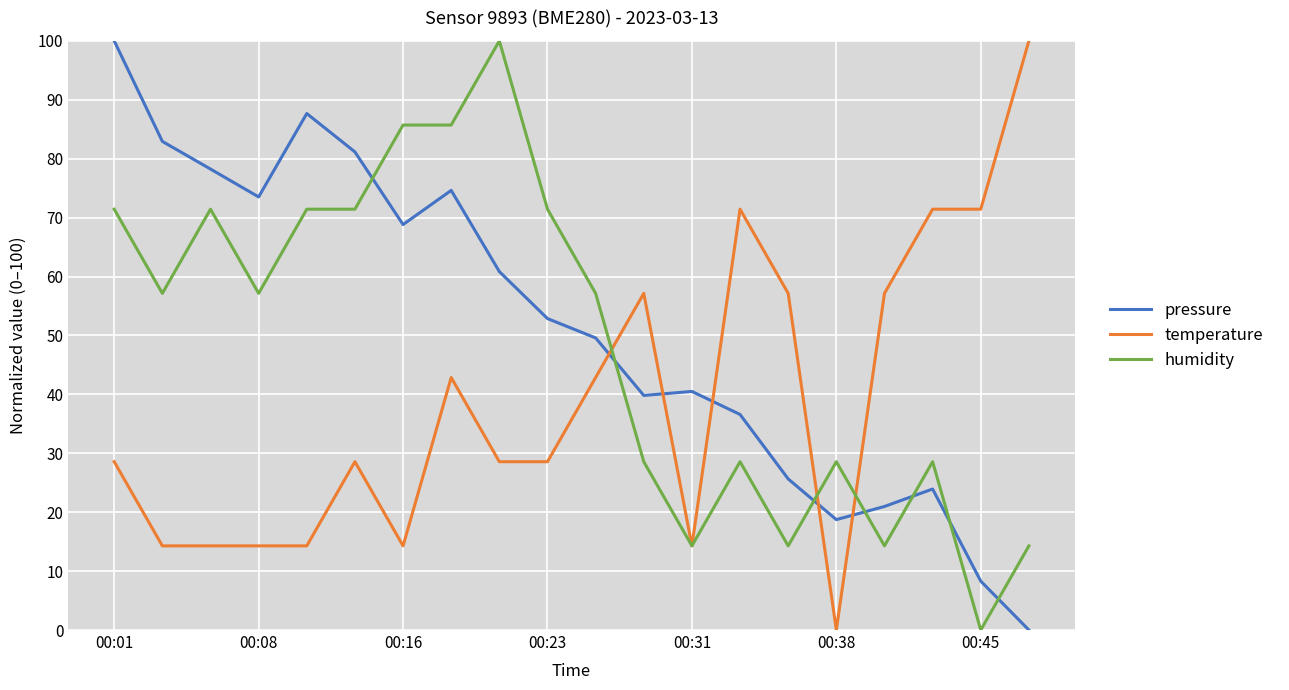

Rank the series by their average value, from highest to lowest.

pressure, humidity, temperature